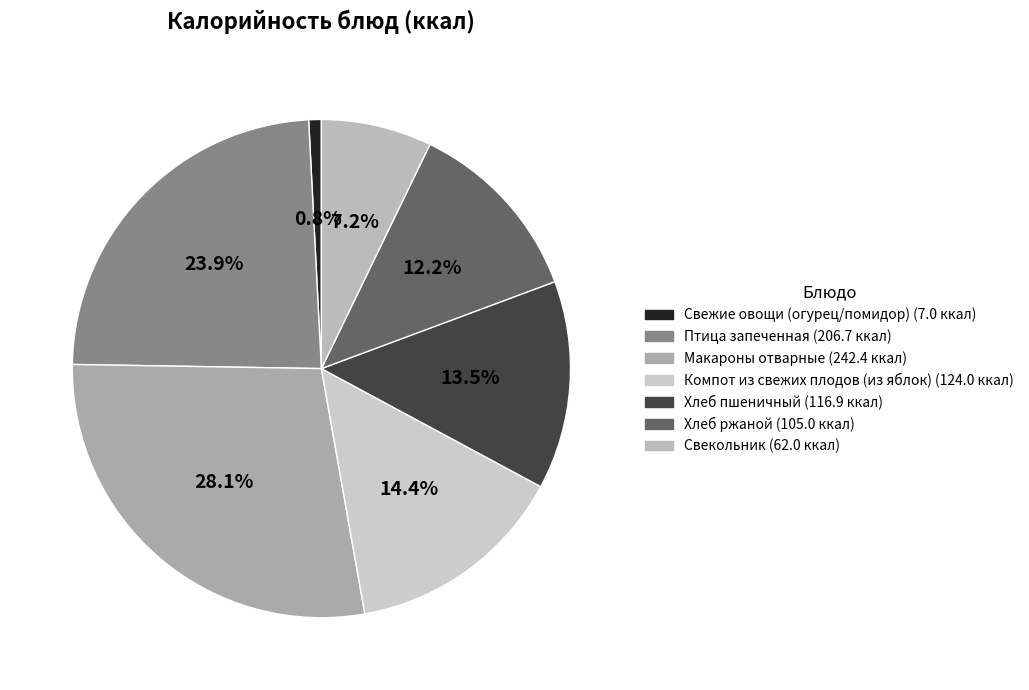

True or false: Свежие овощи (огурец/помидор) accounts for 1% of the total.

True